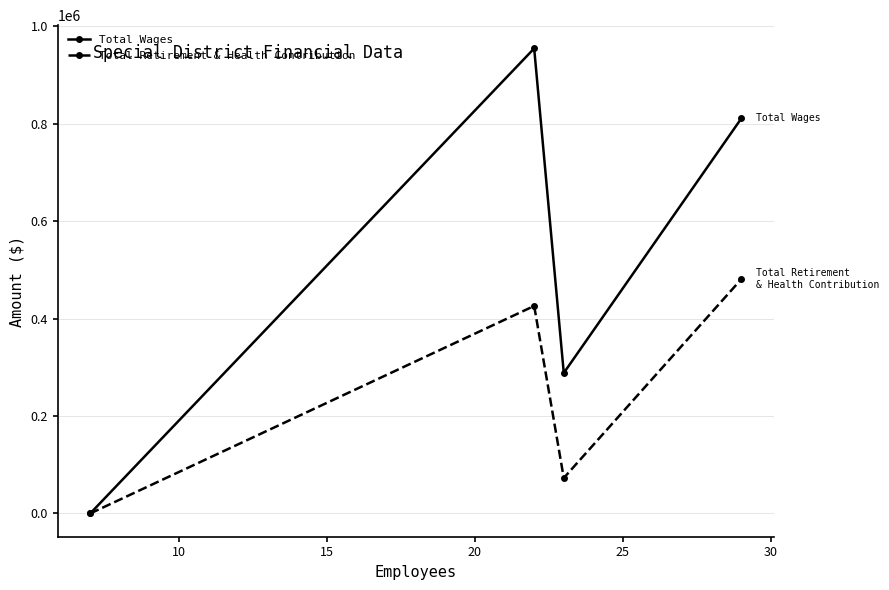

What is the maximum value shown in the chart?

954769